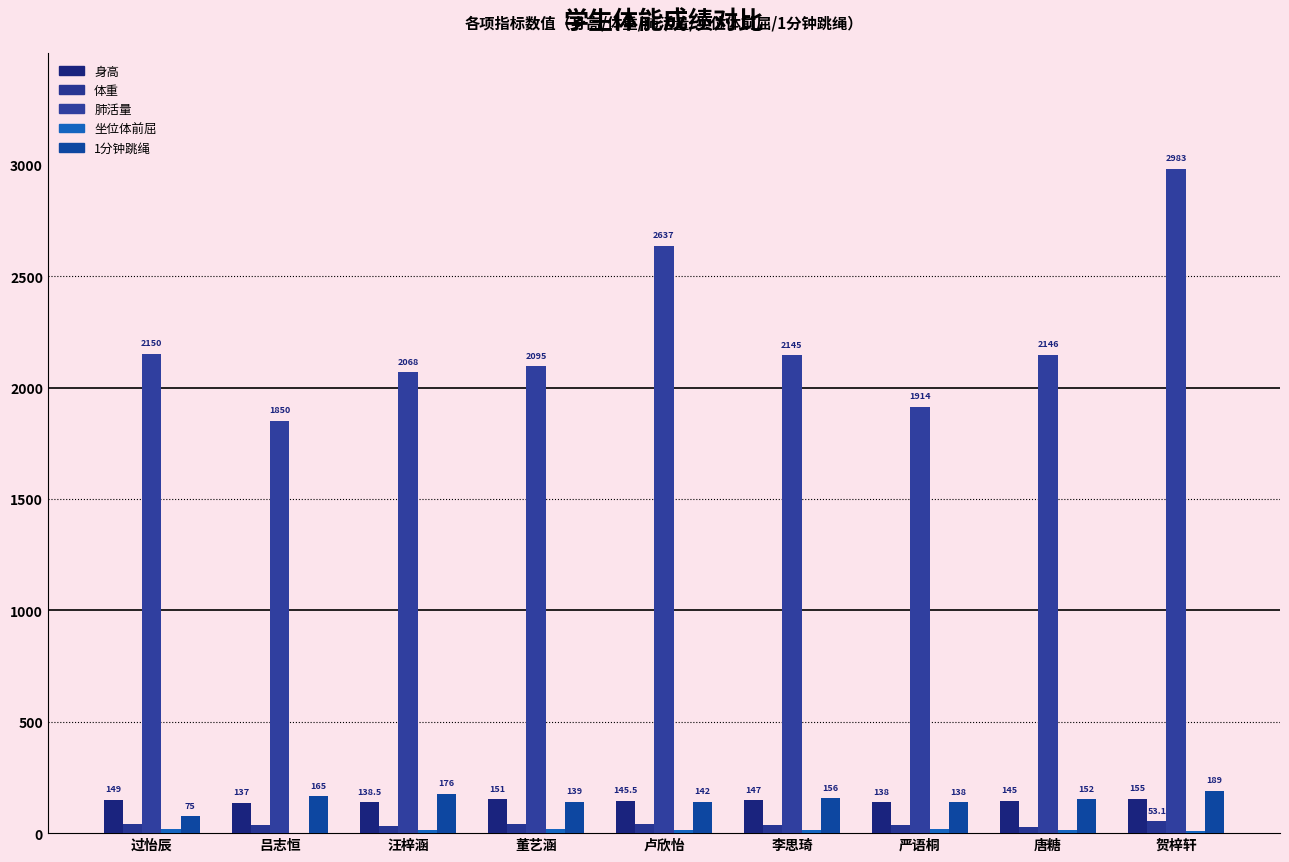

The 坐位体前屈 series shows 31.6 at 严语桐. True or false?

False